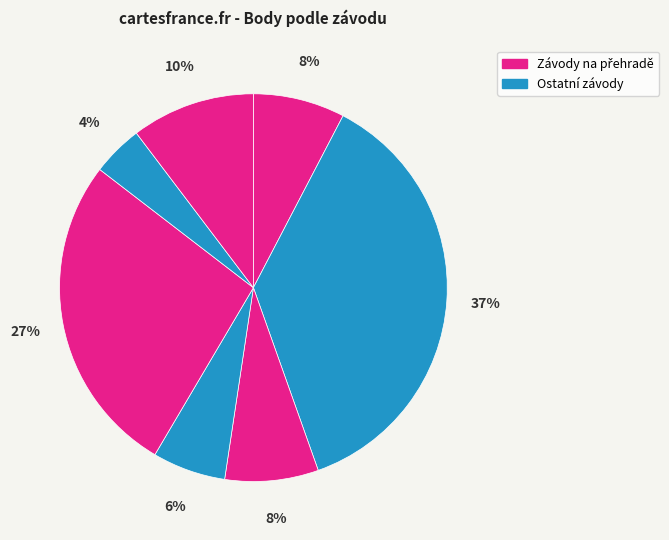

How many slices are in this pie chart?

7